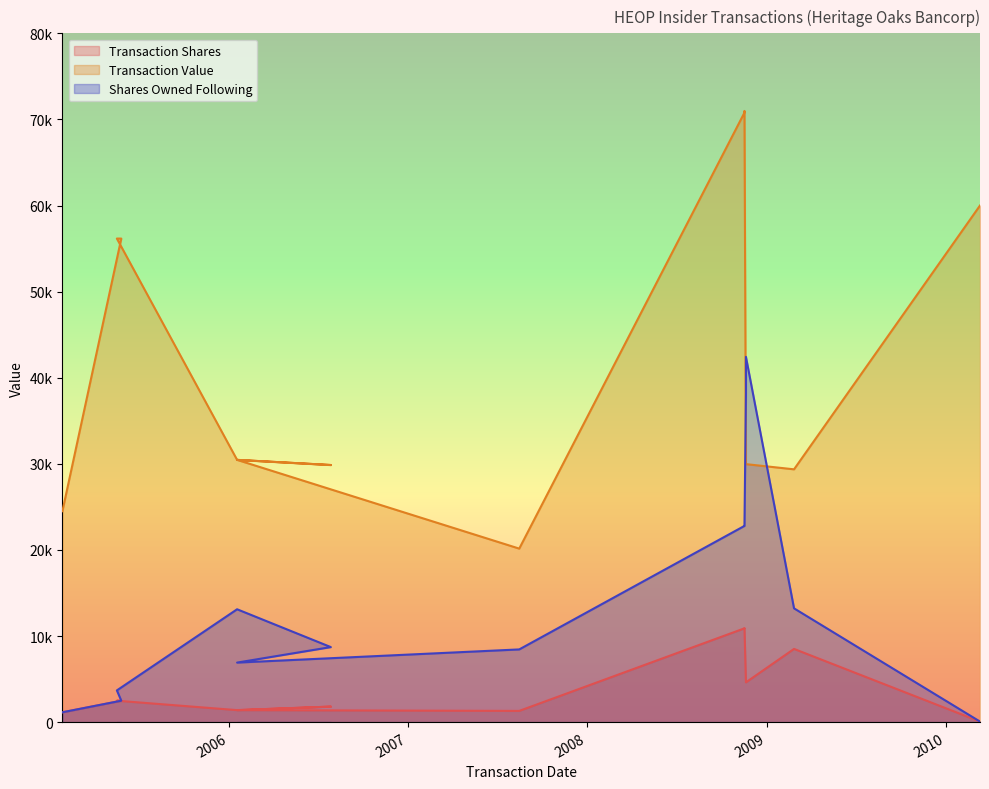

Is it true that sharesOwnedFollowingTransaction equals 22849 at 2008-11-17?

True